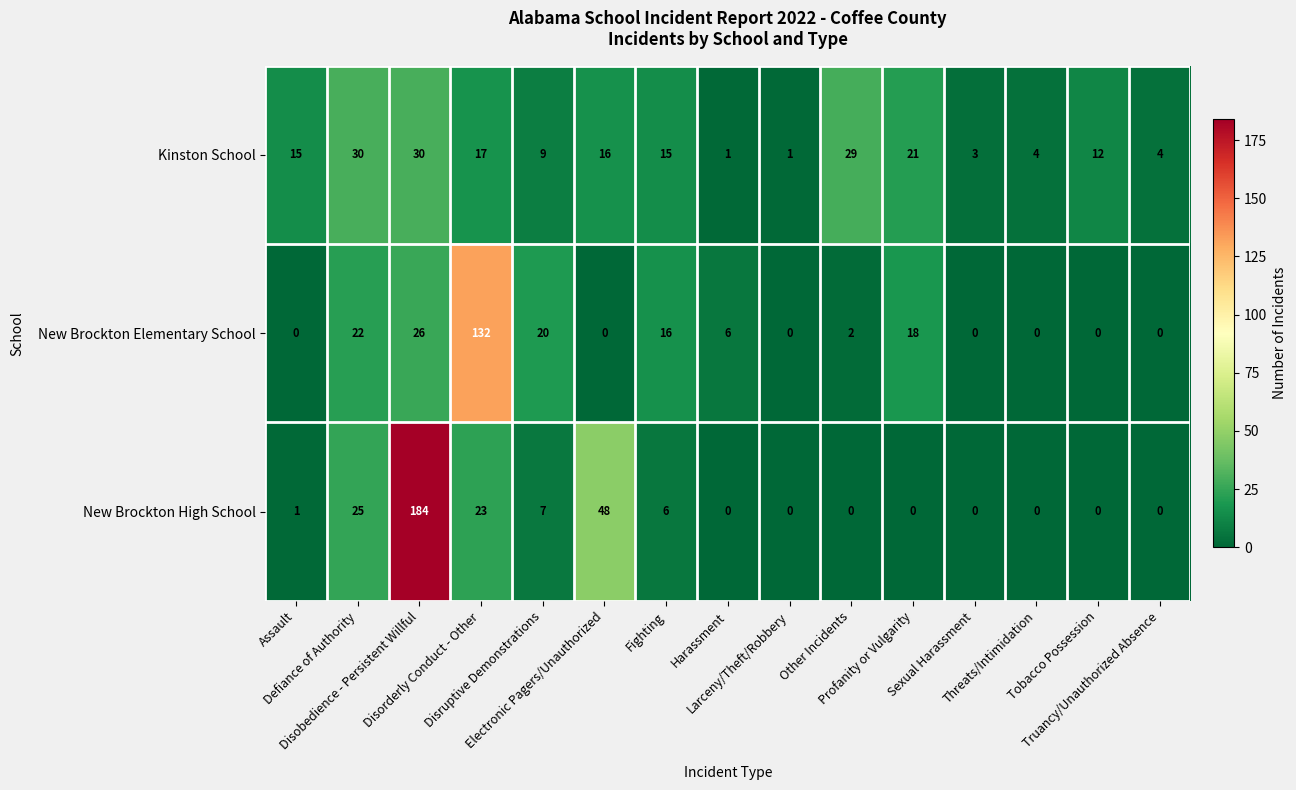

List the series in order of their overall mean, lowest first.

Kinston School, New Brockton Elementary School, New Brockton High School